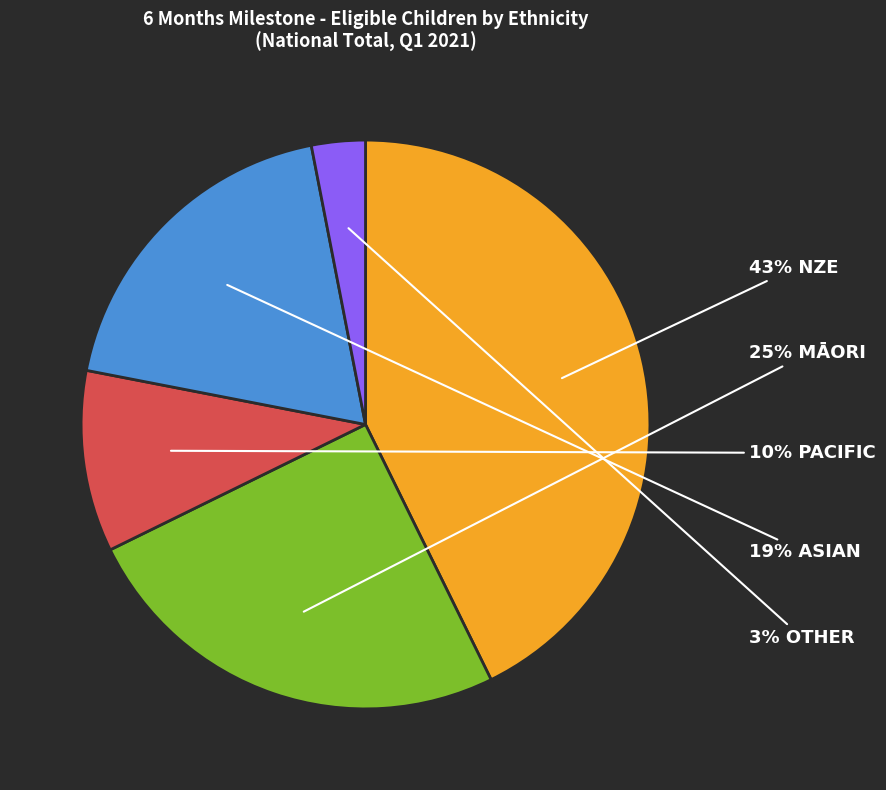

How many slices are in this pie chart?

5